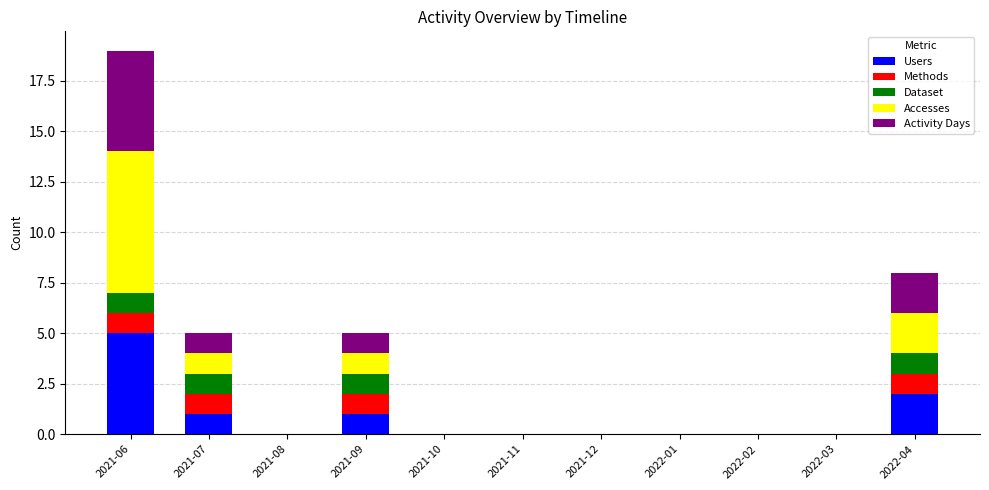

What is the sum of all Users values?

9